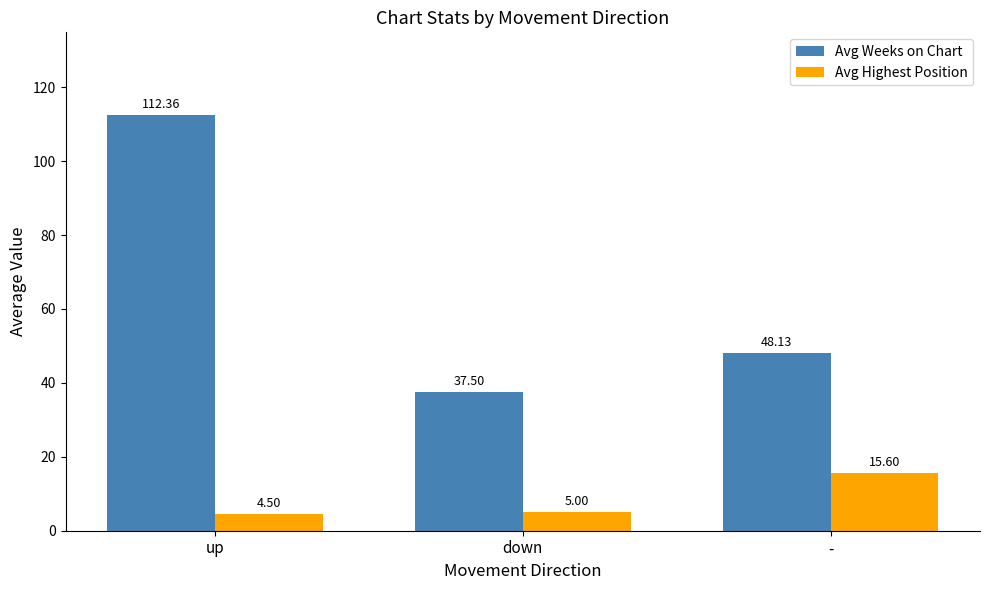

At up, list the series in order from largest to smallest.

Avg Weeks on Chart, Avg Highest Position